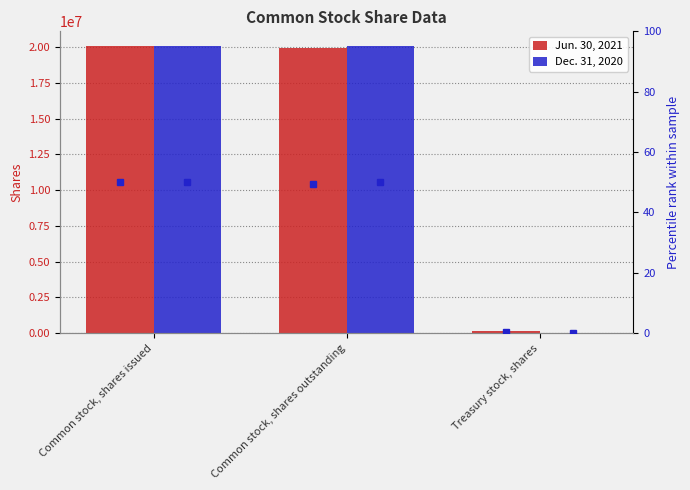

Reading left to right, transcribe all the data shown in this chart.

Jun. 30, 2021: Common stock, shares issued=20095116	Common stock, shares outstanding=19904333	Treasury stock, shares=190783
Dec. 31, 2020: Common stock, shares issued=20093017	Common stock, shares outstanding=20093017	Treasury stock, shares=0